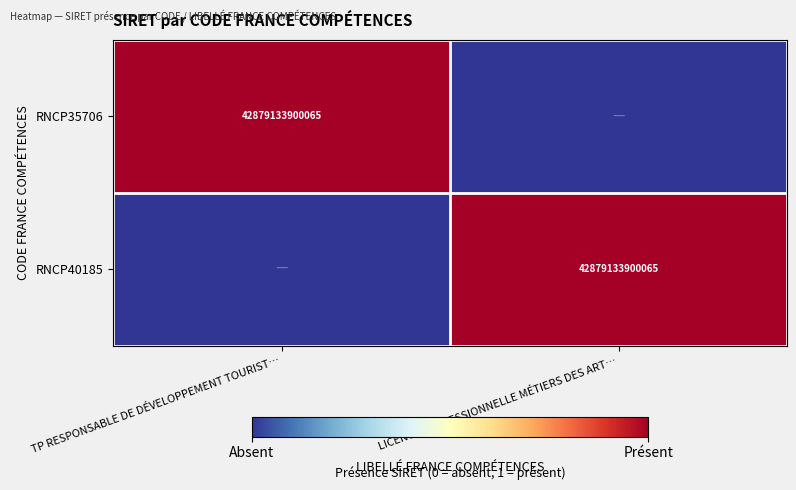

The RNCP35706 series shows 42879133900065 at TP RESPONSABLE DE DÉVELOPPEMENT TOURIST…. True or false?

True